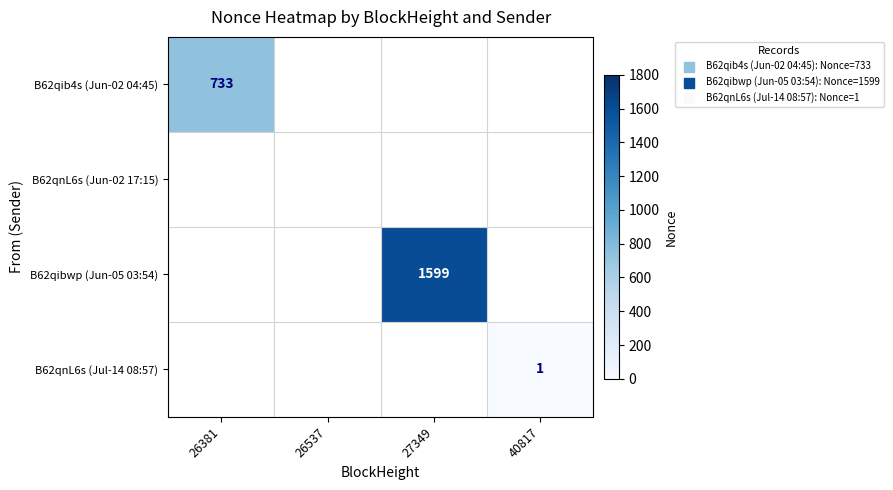

True or false: B62qnL6s (Jul-14 08:57) has a value of 0 at 40817.

False